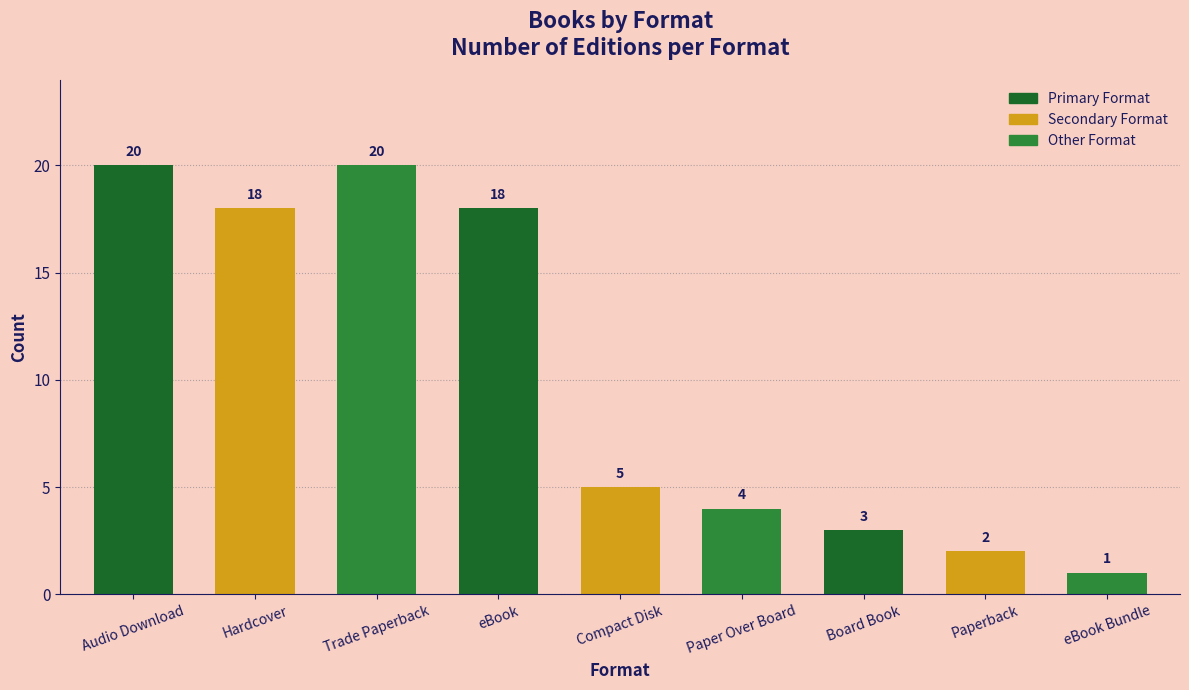

Where is the data nearest to the value 10?

Compact Disk